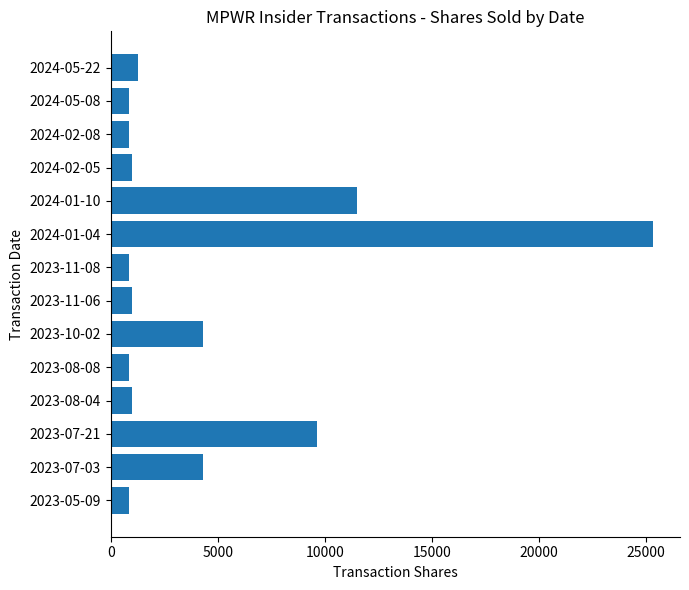

What is the label of the 14th bar from the top?

2023-05-09